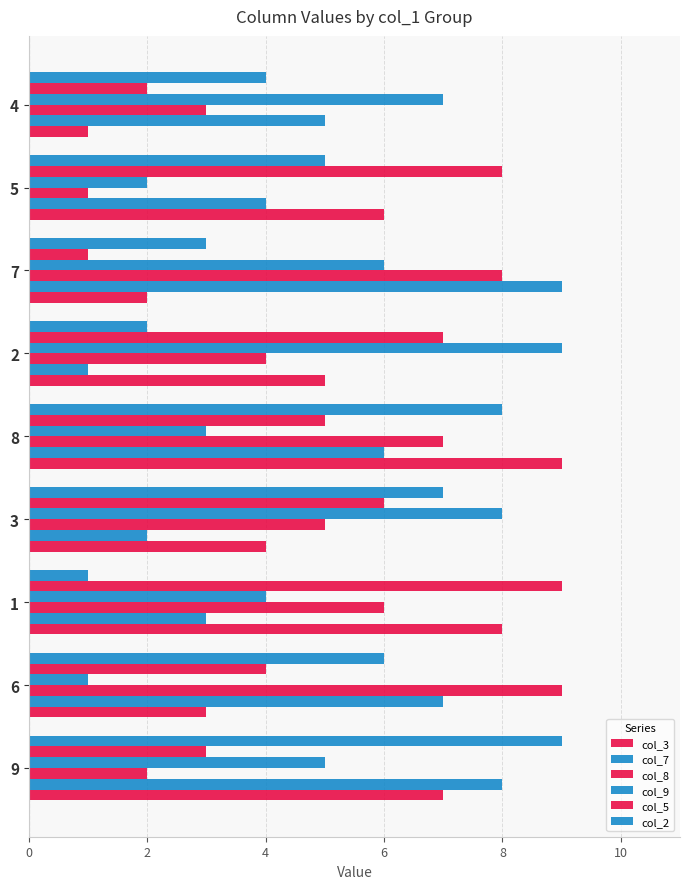

What is the sum of all col_2 values?

45